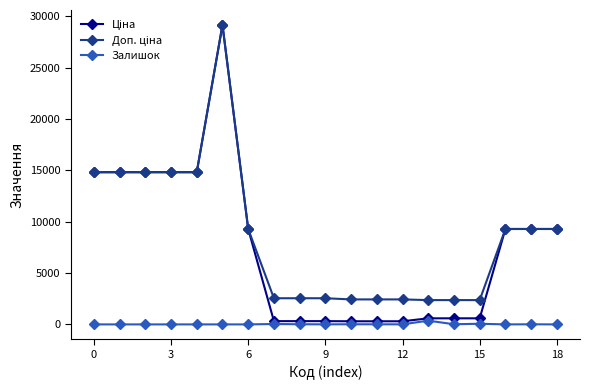

Does the chart display data point markers on the line(s)?

Yes